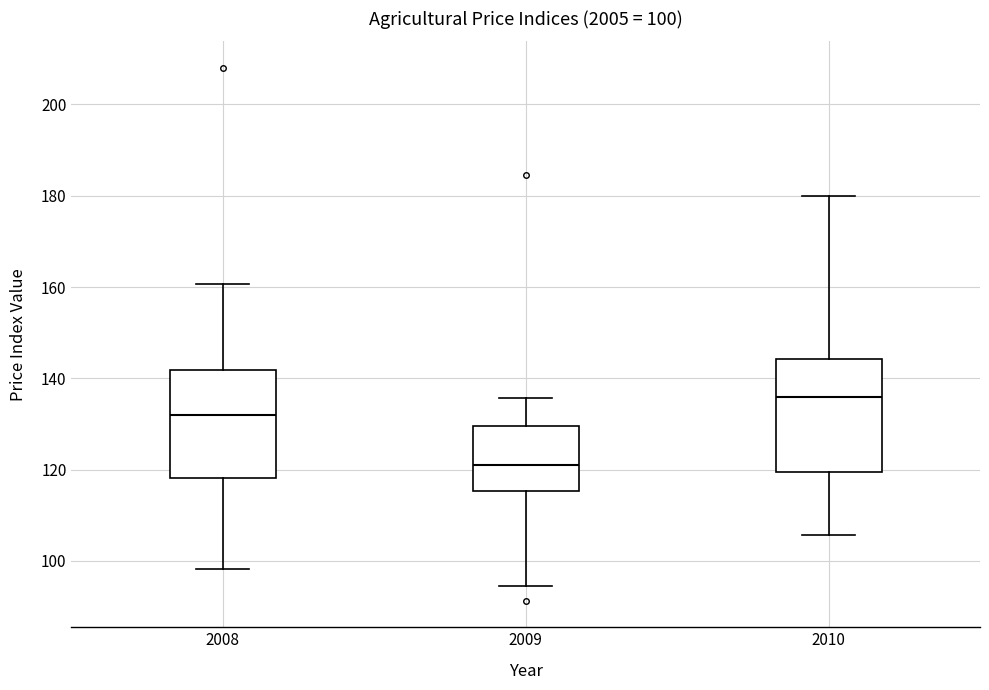

Which box has the highest median line?

2010